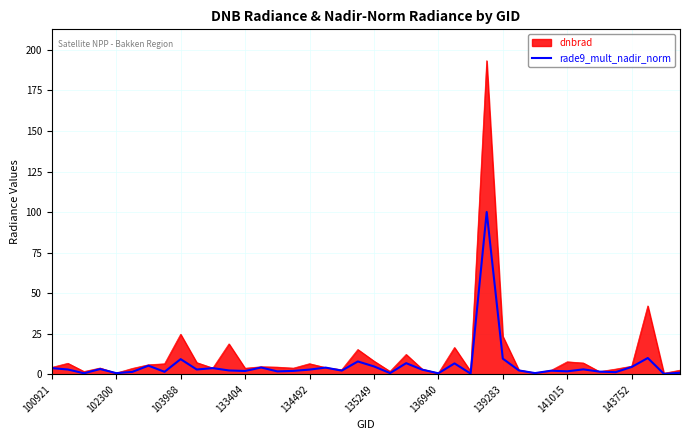

How many lines are shown in the chart?

2